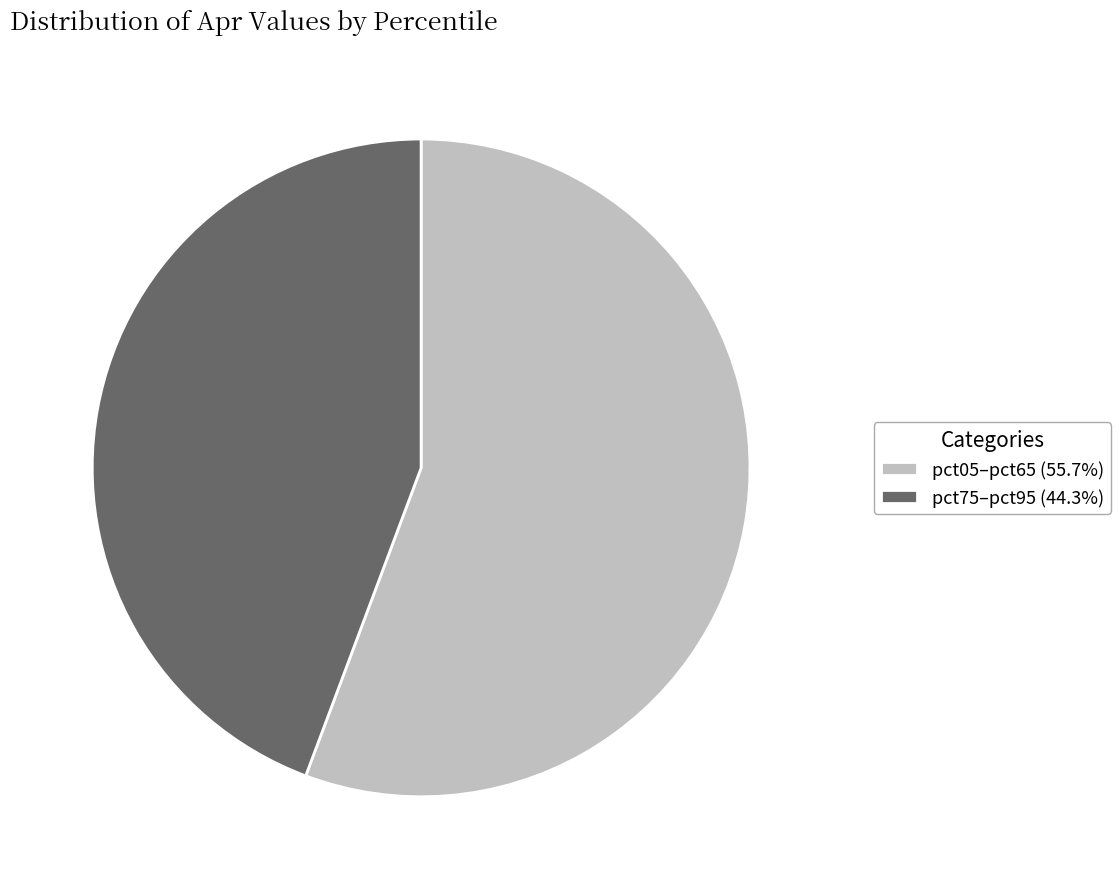

Is the sum of pct05–pct65 (55.7%) and pct75–pct95 (44.3%) greater than half?

Yes